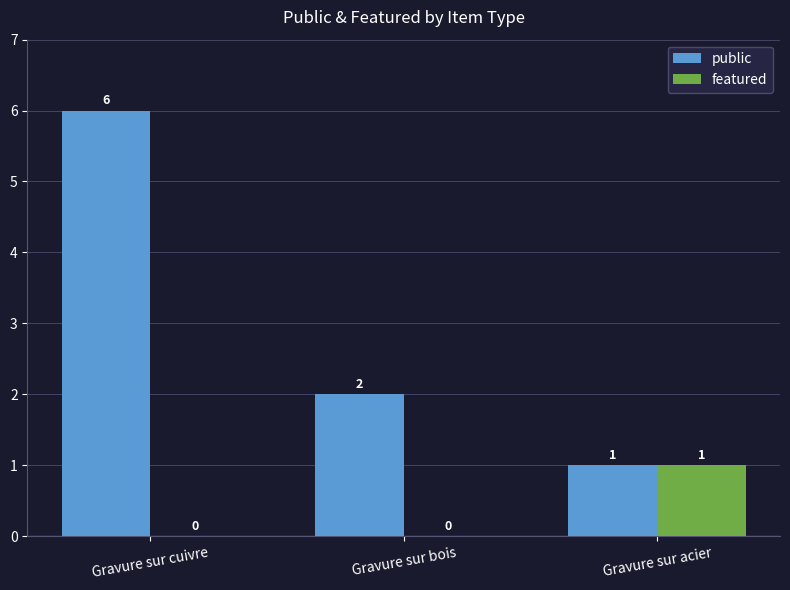

At which label is public closest to 3?

Gravure sur bois